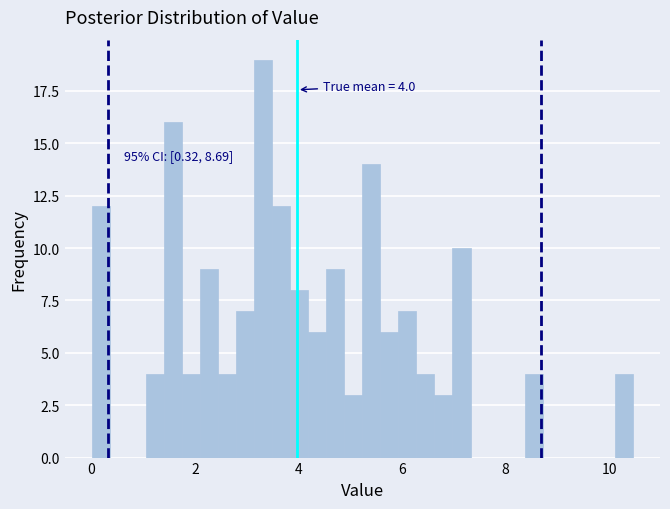

Around what value on the x-axis is the tallest bar? Give the approximate position of its centre, as read against the axis.

3.4